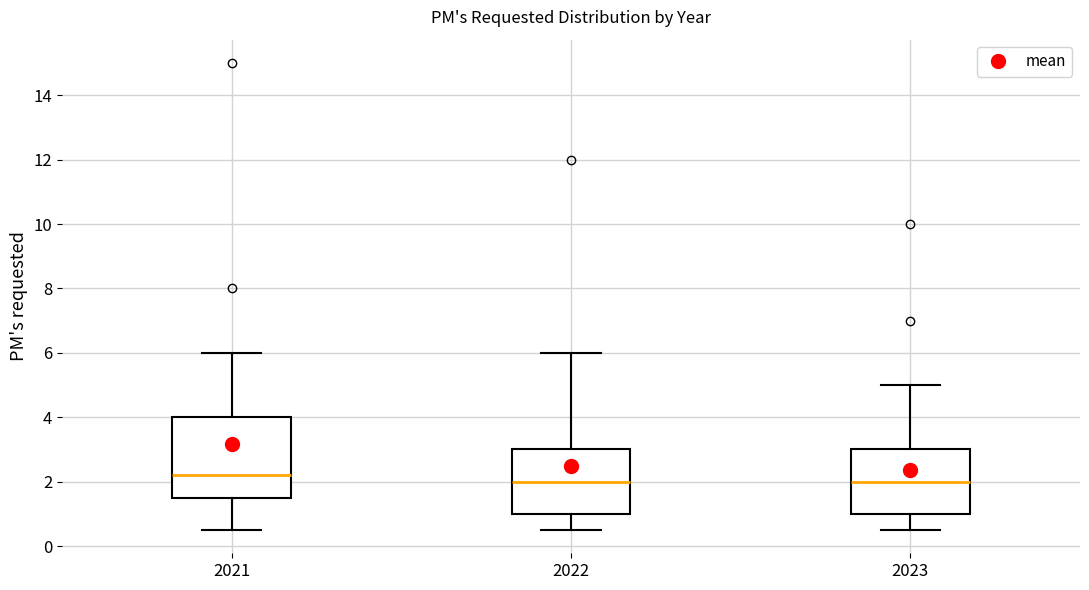

Comparing the boxes themselves (not the whiskers), which one is the tallest?

2021